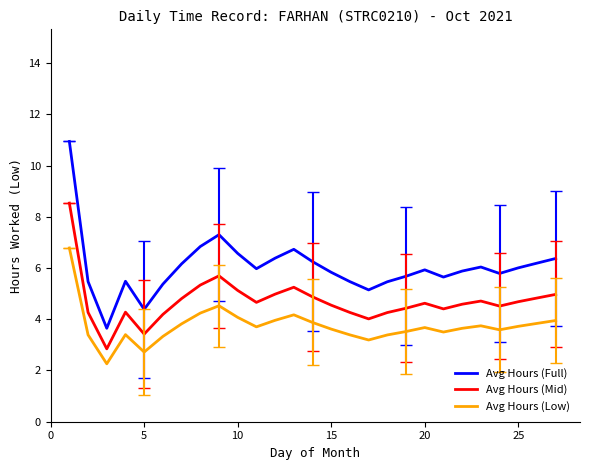

In Avg Hours (Mid), how many points are lower than both neighbors (excluding endpoints)?

6